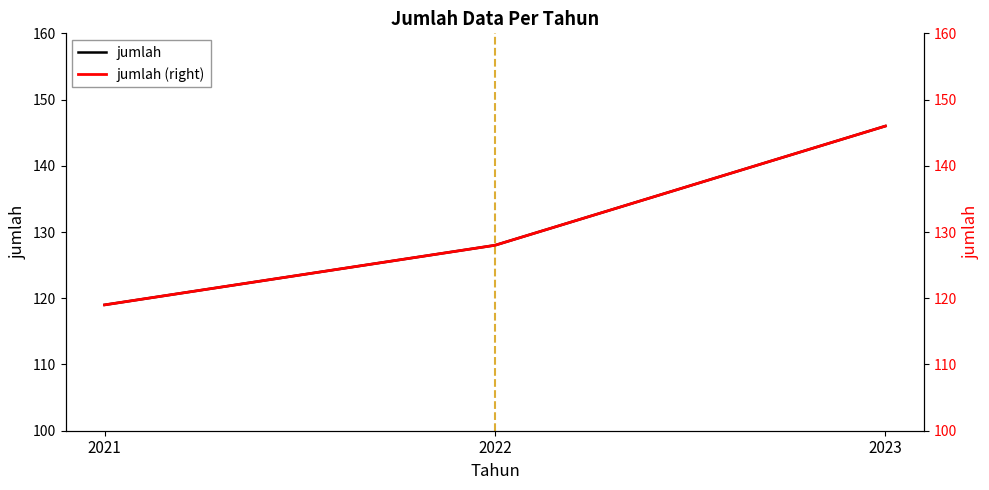

Read the jumlah (right) value at 2021.

119